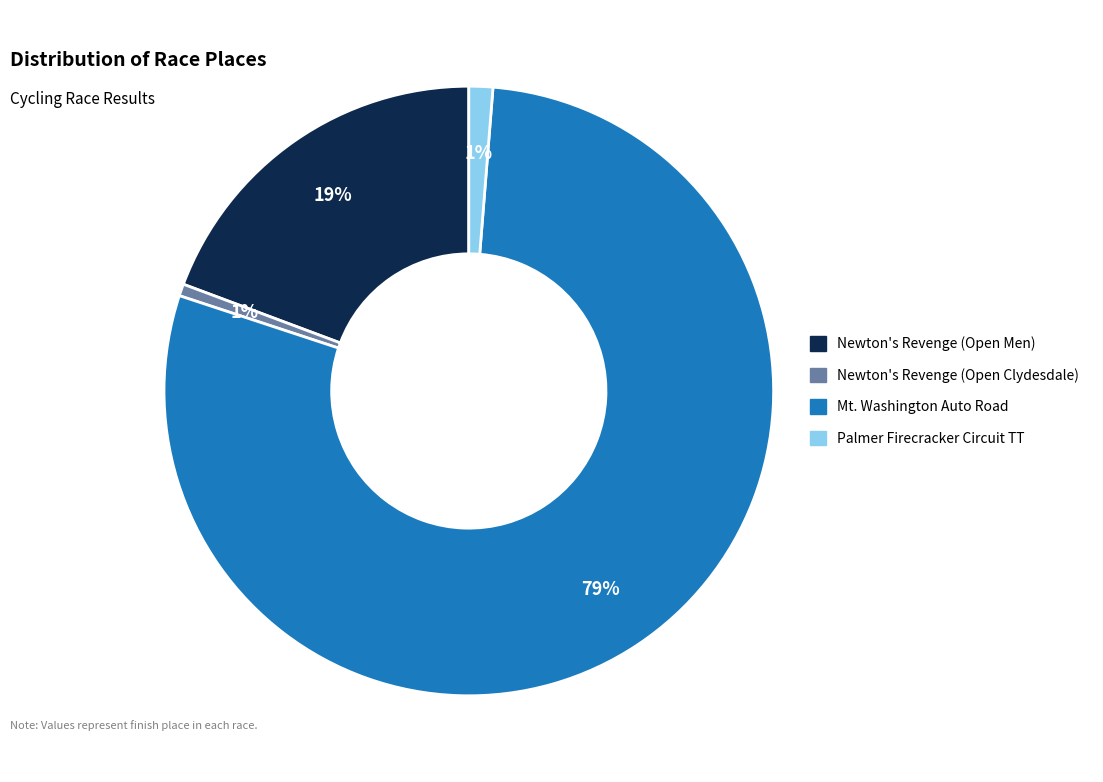

Do Newton's Revenge (Open Clydesdale) and Palmer Firecracker Circuit TT together represent more than half of the pie?

No